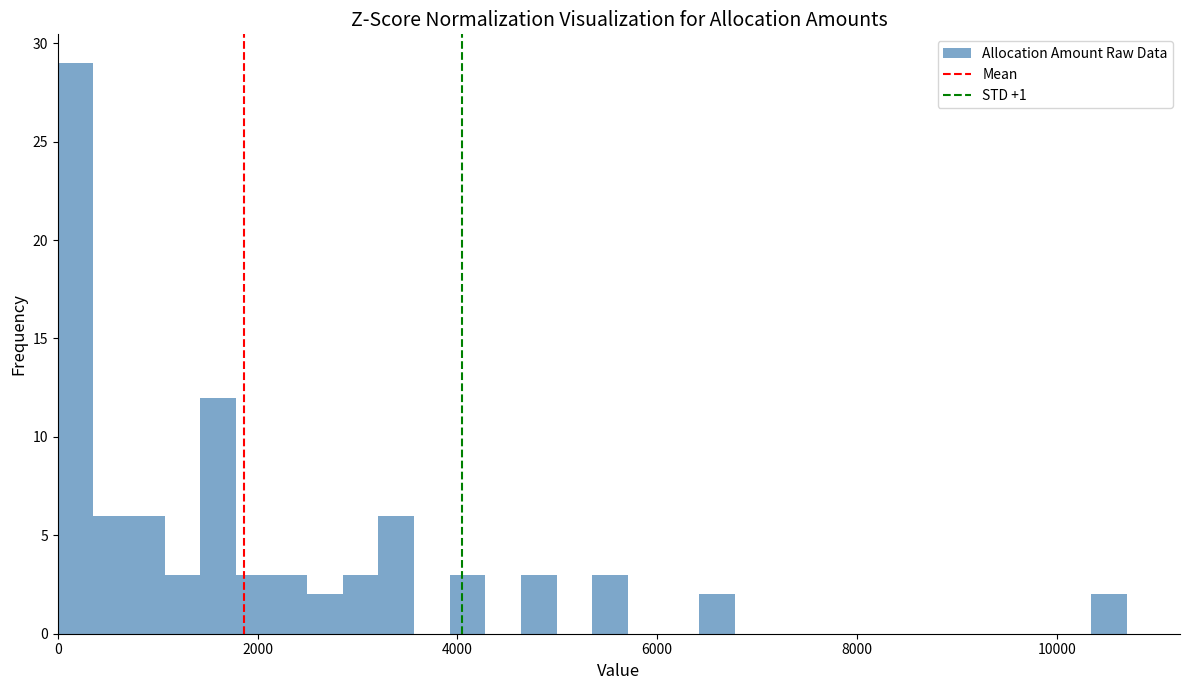

Read against the x-axis, roughly where is the centre of the tallest bar?

200